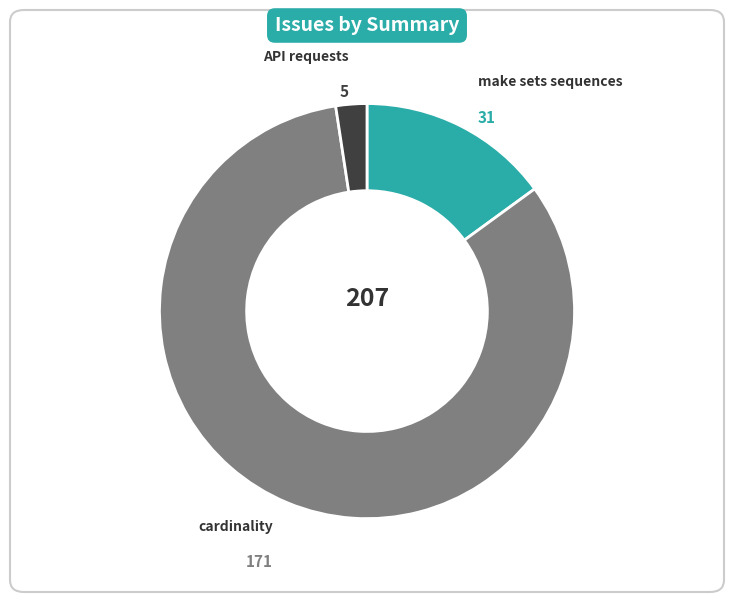

Which has a higher value, API requests or cardinality?

cardinality